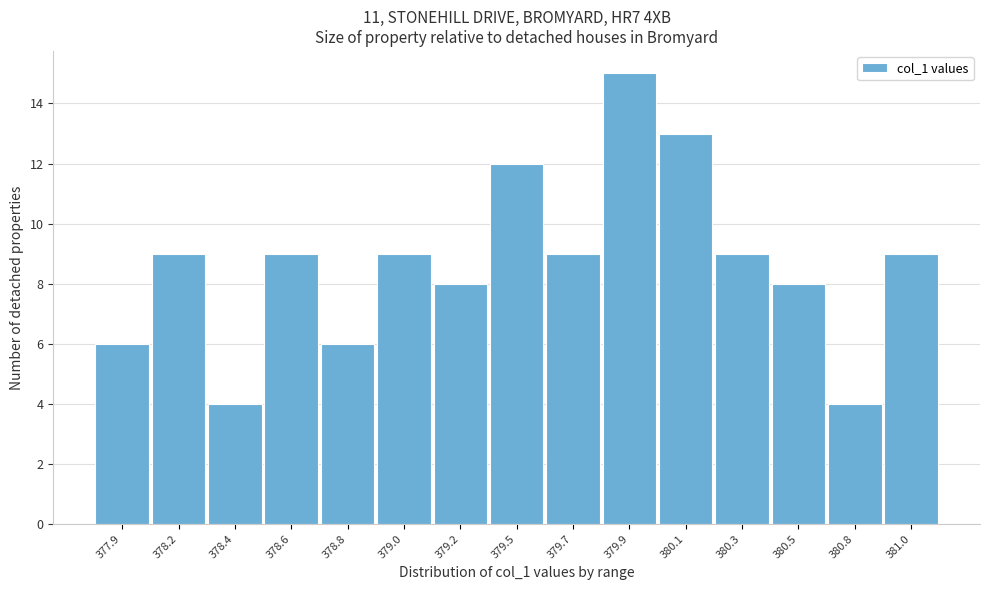

Reading left to right, extract all data points from this chart.

6	9	4	9	6	9	8	12	9	15	13	9	8	4	9